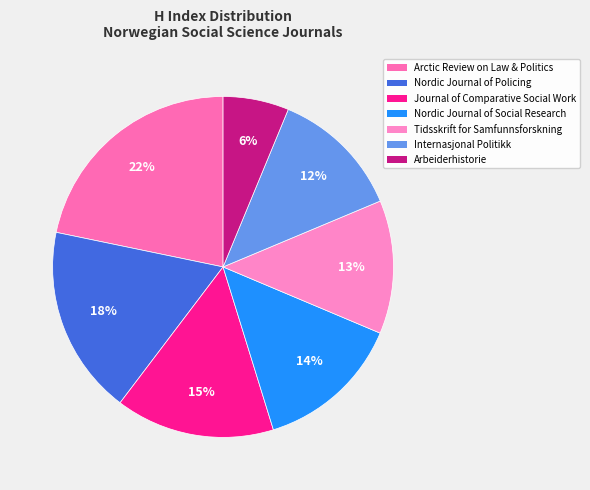

Which slice is the largest?

Arctic Review on Law and Politics